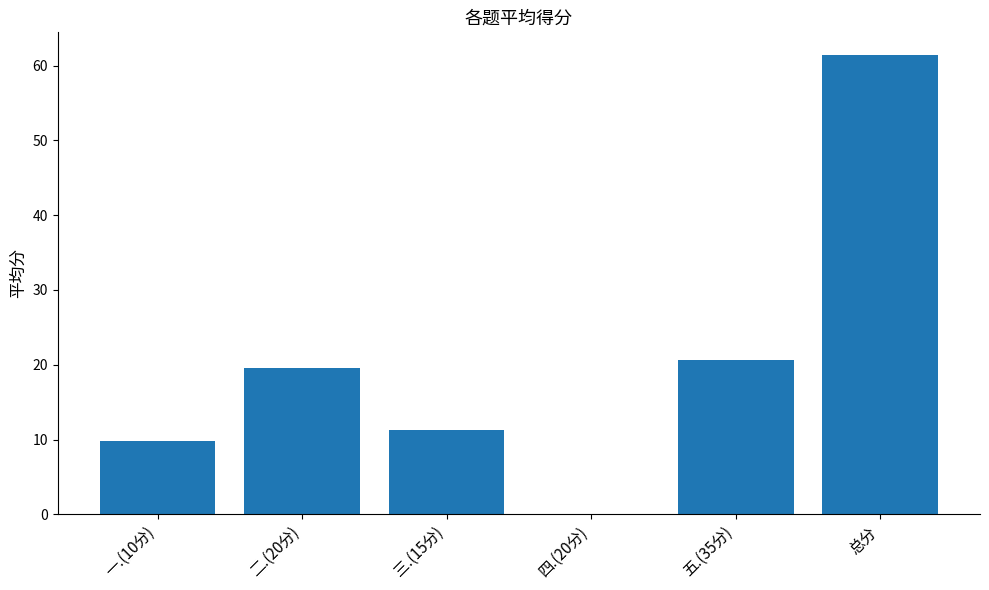

What is the change in value from 三.(15分) to 总分?

+50.1